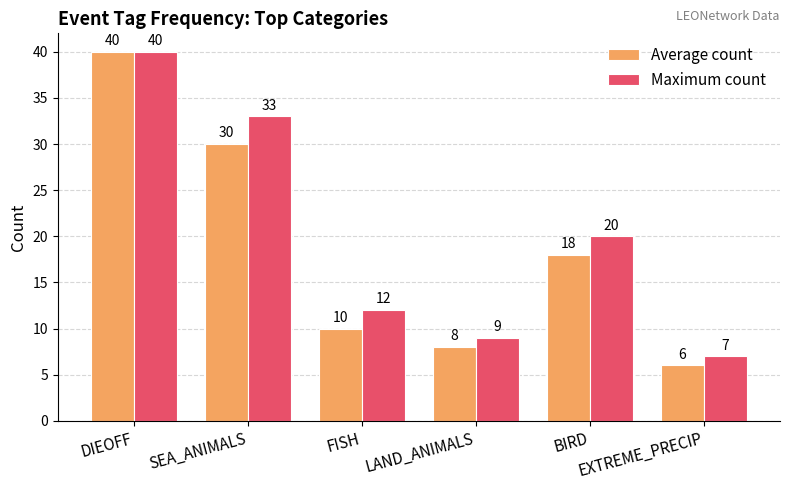

Which series has the largest range (max minus min)?

Average count